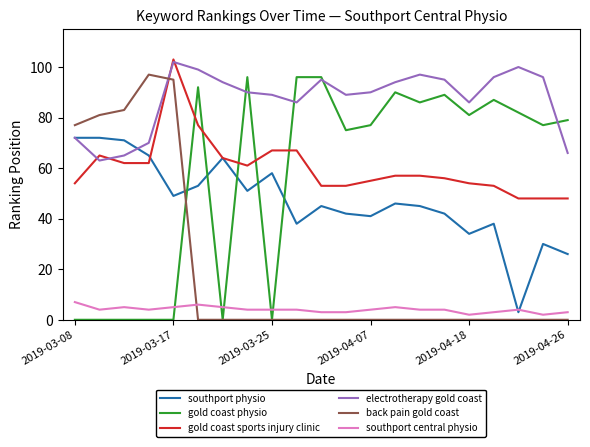

Which series has the largest total across all categories?

electrotherapy gold coast